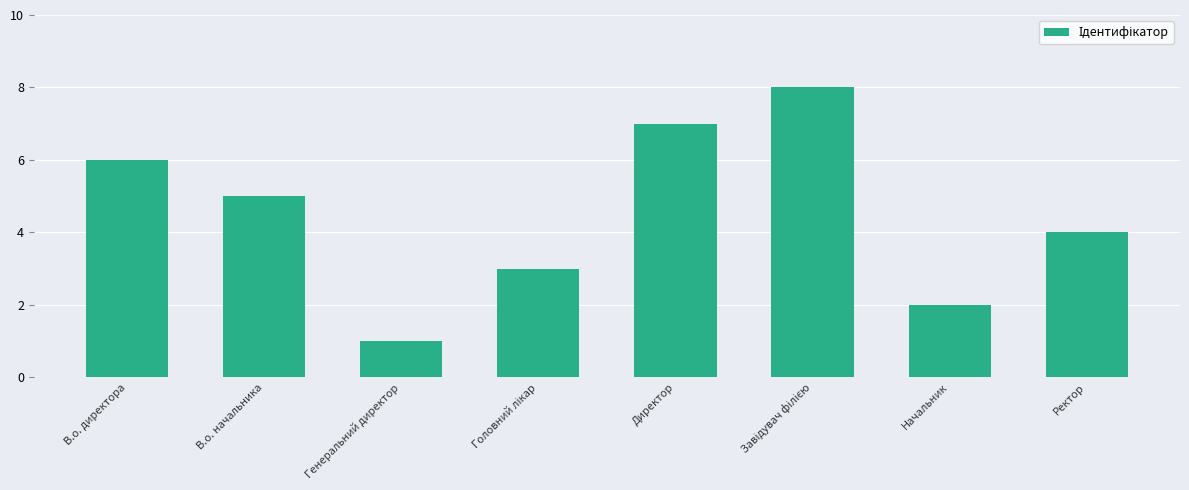

What is the value of the 5th bar from the left?

7